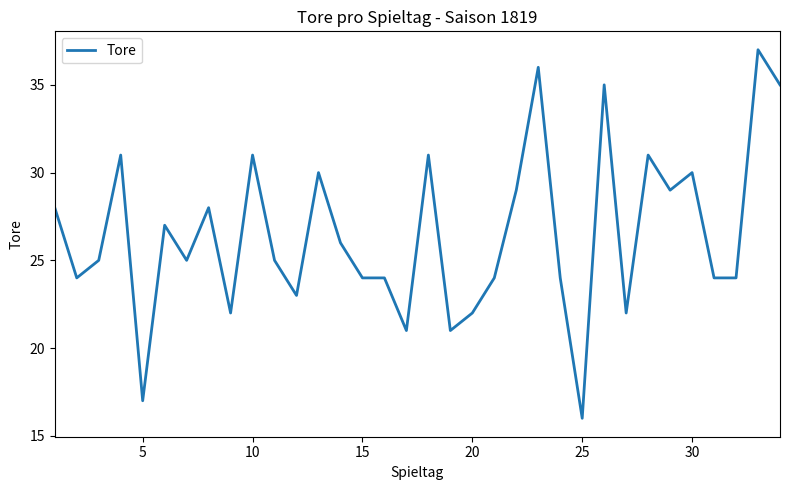

What is the difference between the maximum and minimum values?

21